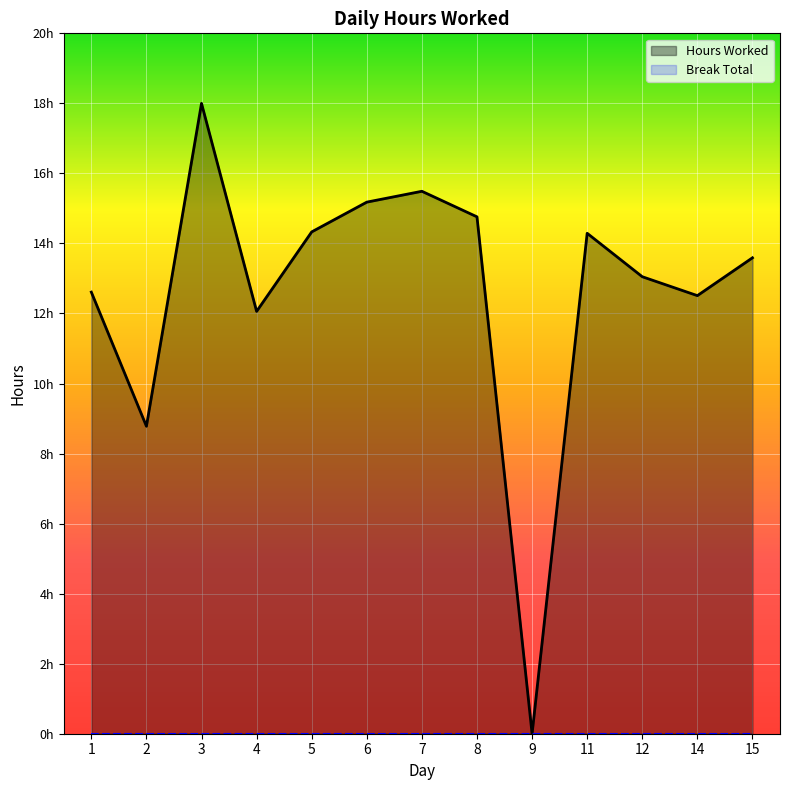

Reading left to right, transcribe all the data shown in this chart.

12.6	8.8	18.0	12.1	14.3	15.2	15.5	14.8	0.0	14.3	13.1	12.5	13.6